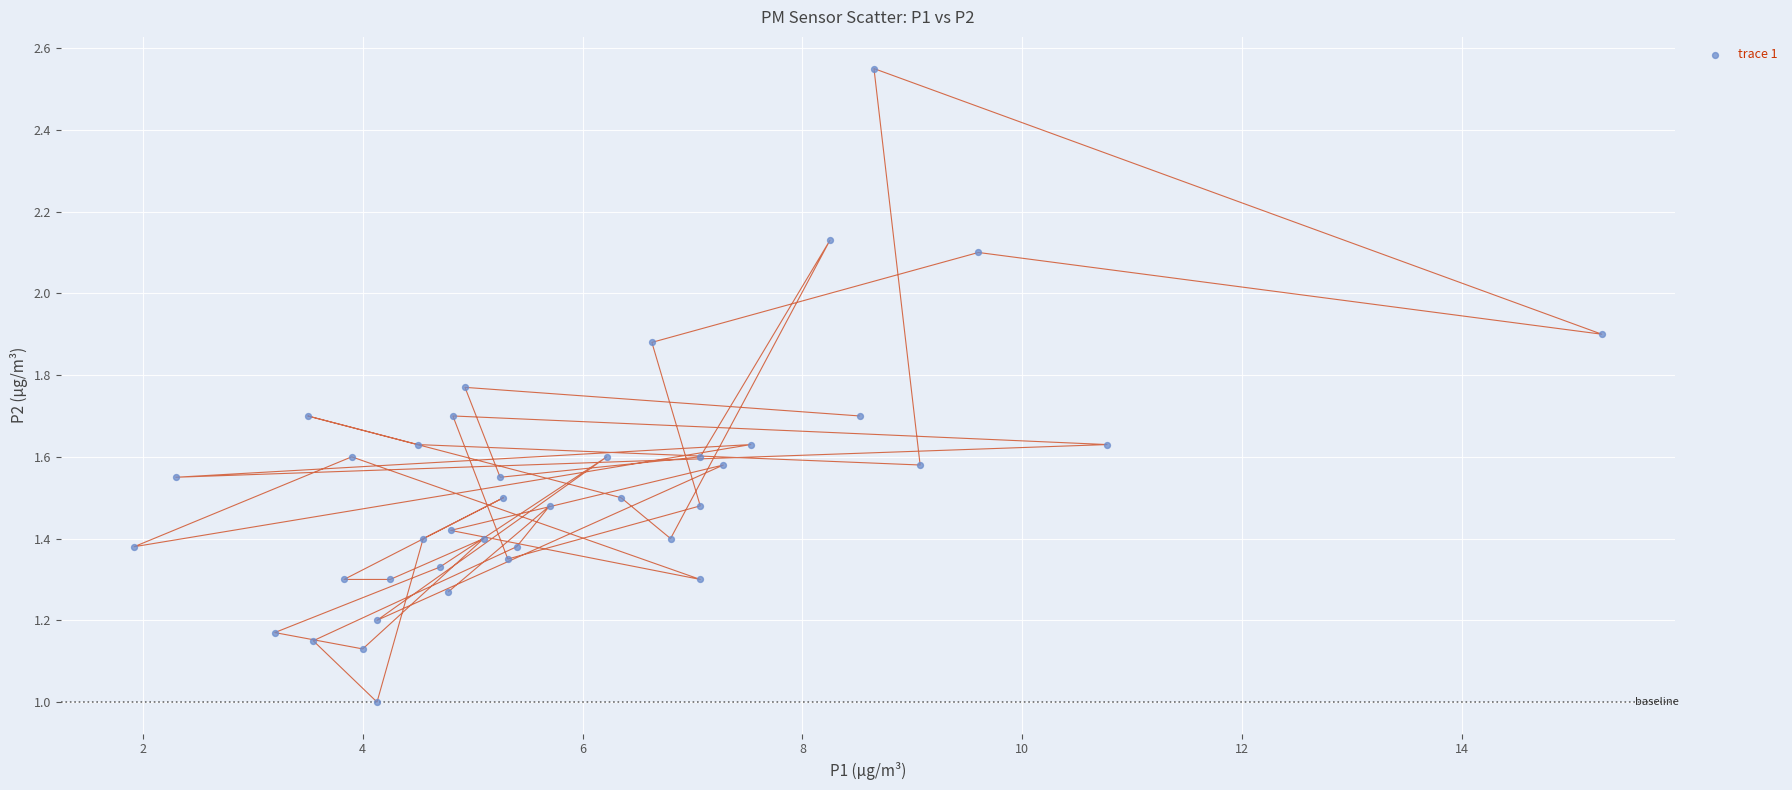

What is the range of X values (max minus min)?

13.3